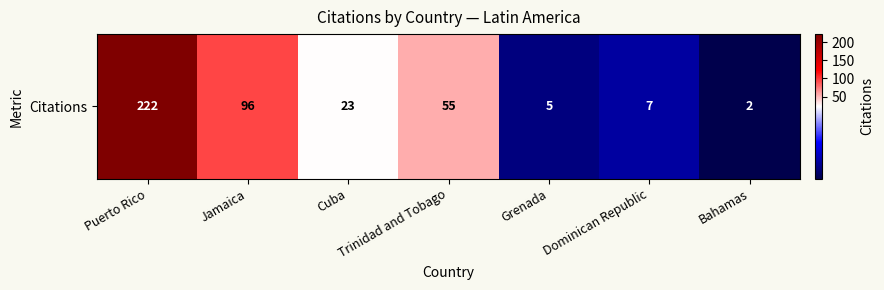

Where does the data first go above 23?

Puerto Rico